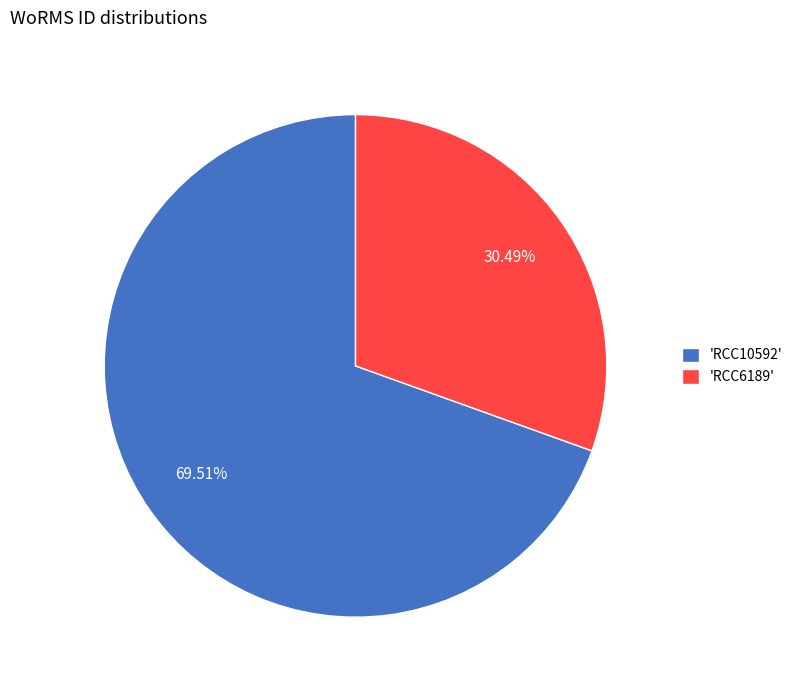

Is the sum of 'RCC6189' and 'RCC10592' greater than half?

Yes